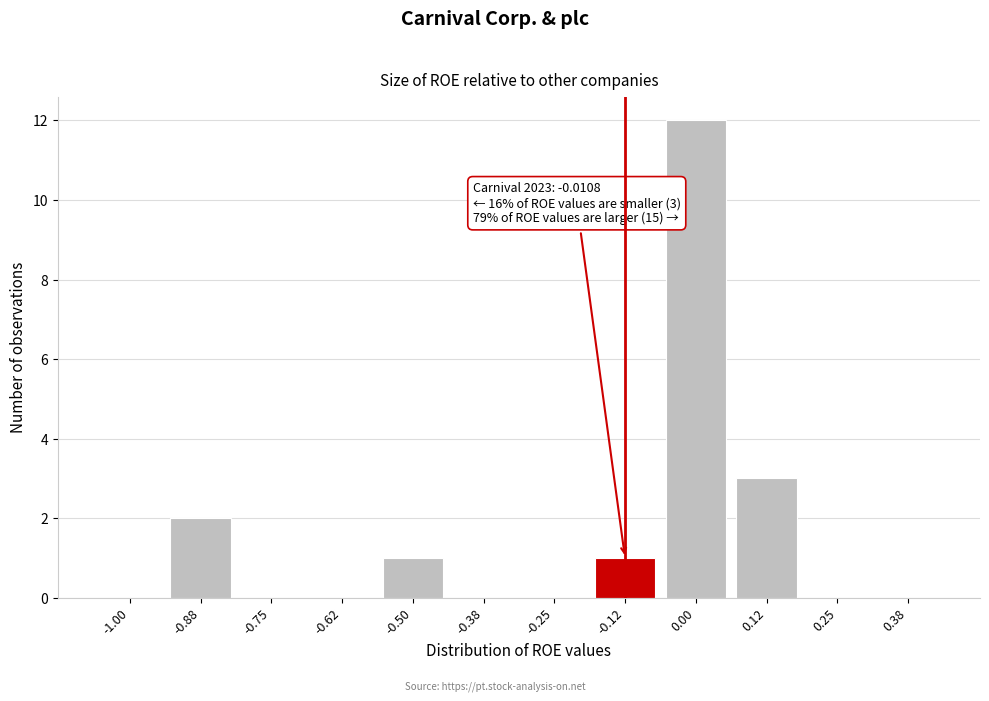

Reading left to right, extract all data points from this chart.

-1.00=0	-0.88=2	-0.75=0	-0.62=0	-0.50=1	-0.38=0	-0.25=0	-0.12=1	0.00=12	0.12=3	0.25=0	0.38=0